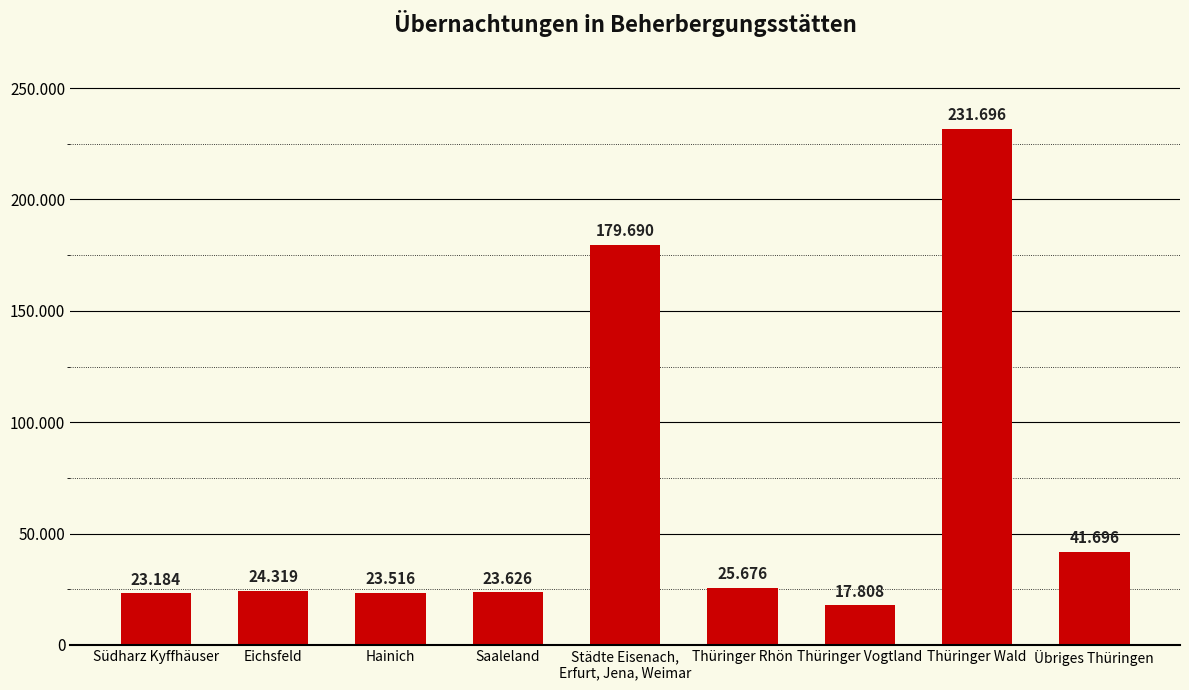

What is the label of the 7th bar from the left?

Thüringer Vogtland